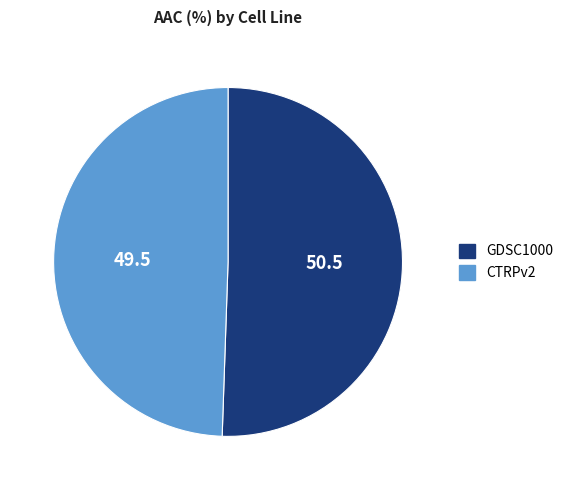

Count the number of slices in the pie.

2